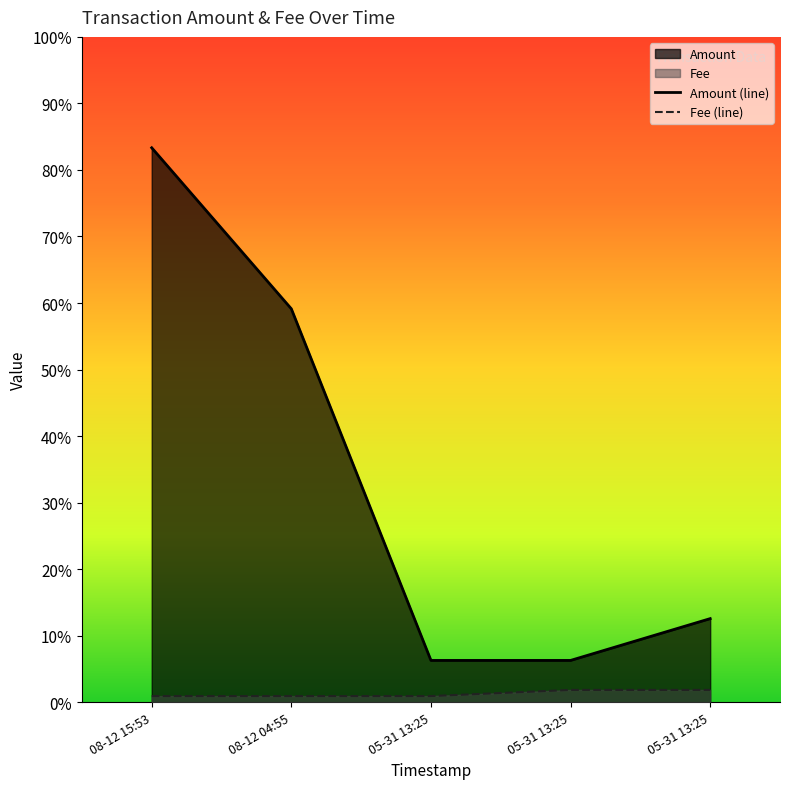

True or false: Fee and Amount cross at least once.

False